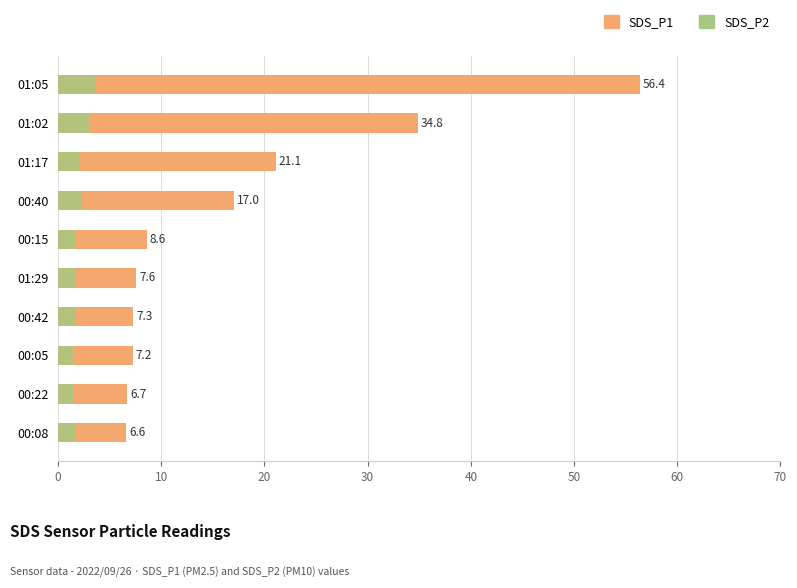

Which series has the largest range (max minus min)?

SDS_P1